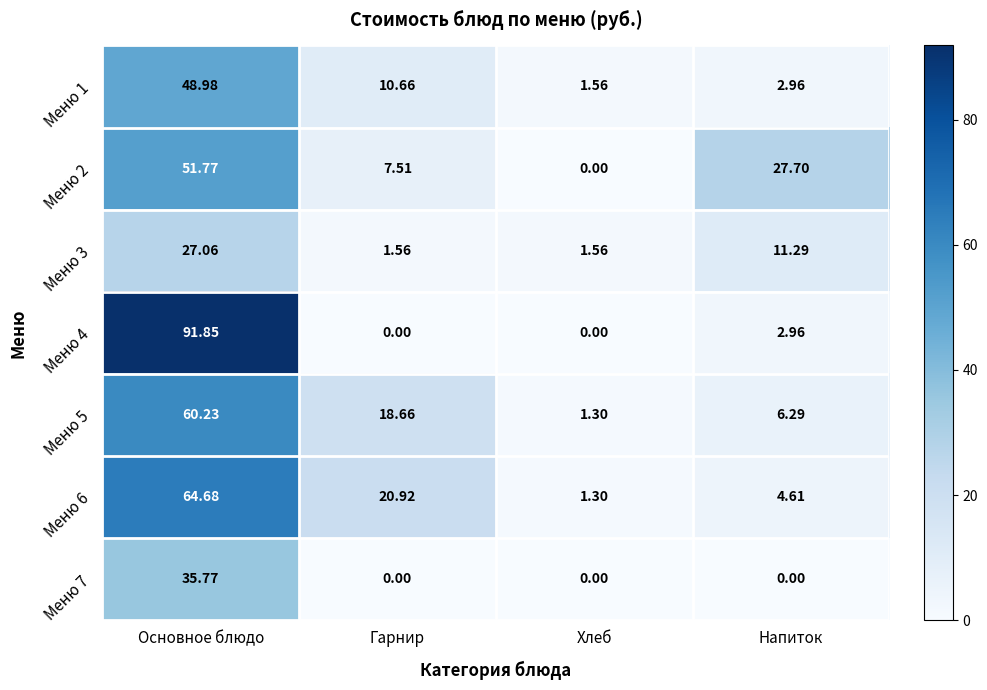

At which label does Меню 7 reach its peak?

Основное блюдо